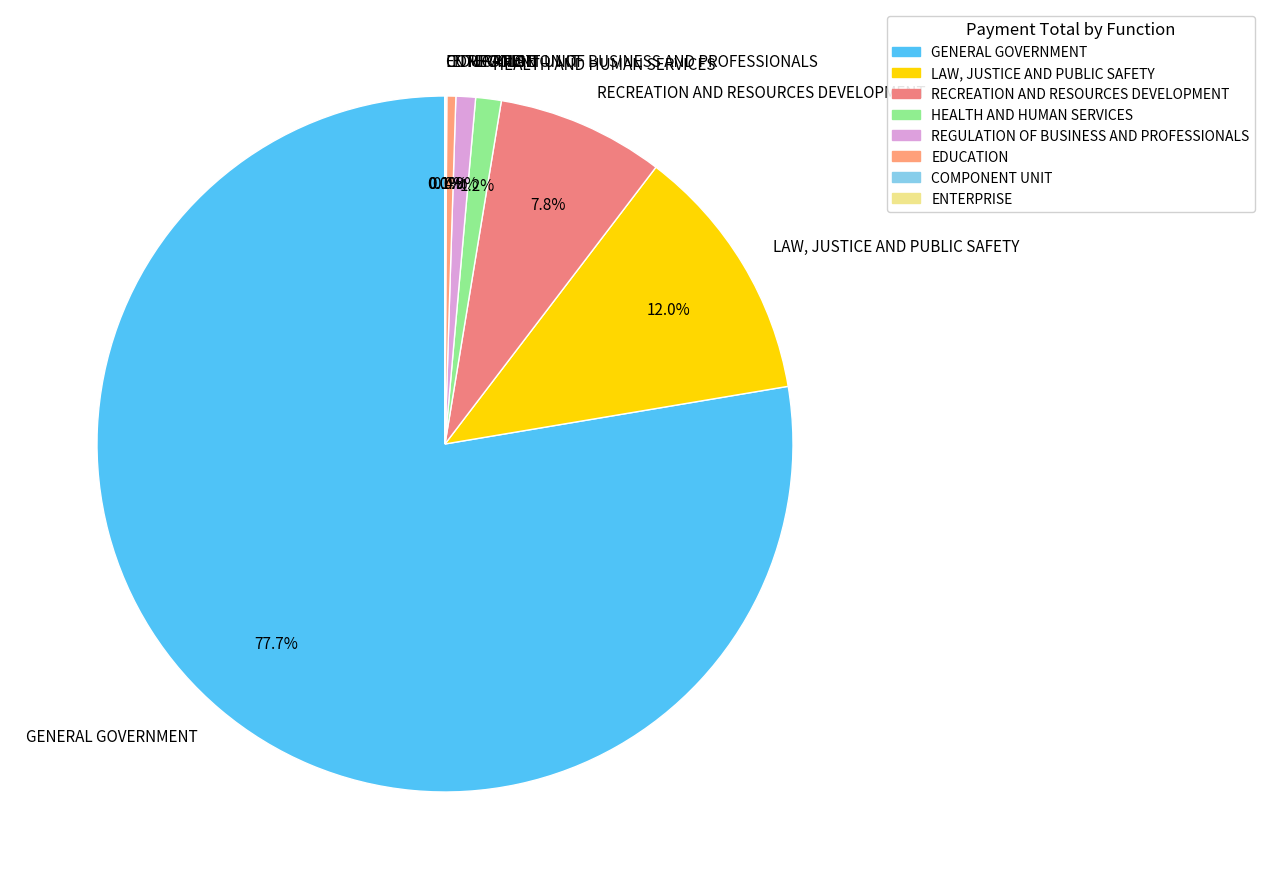

Which slice is the largest?

GENERAL GOVERNMENT